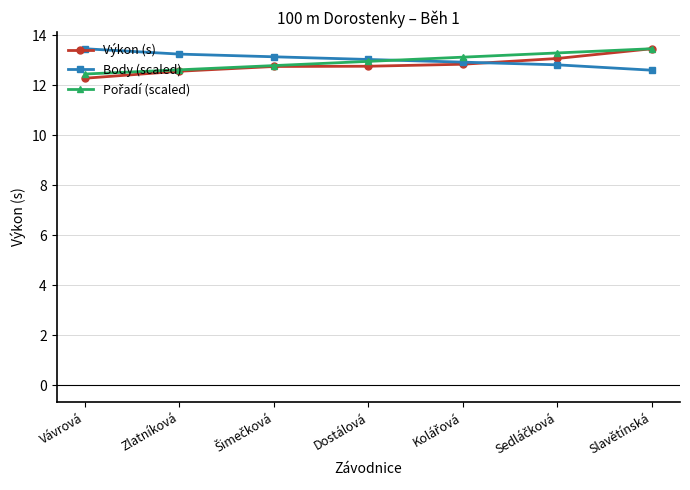

At how many categories does at least one series exceed 12?

7